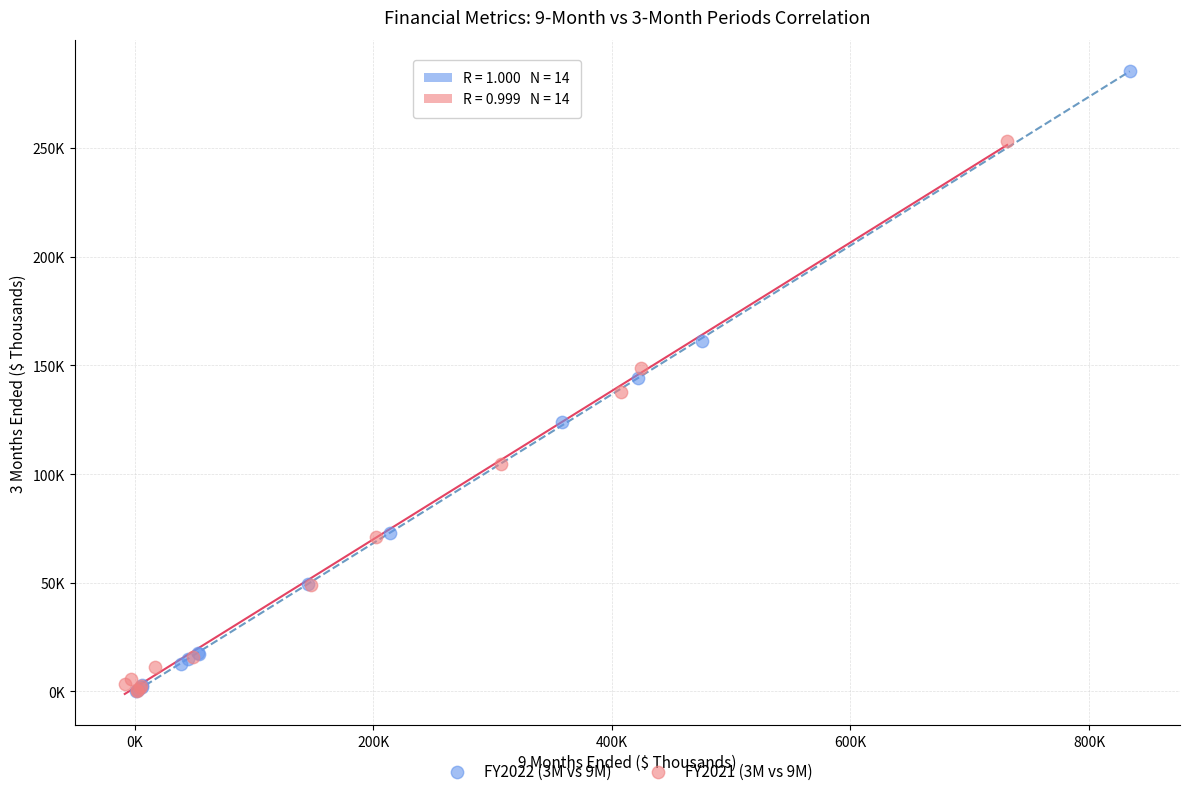

What are all the series names shown in the legend?

FY2022 (3M vs 9M), FY2021 (3M vs 9M)